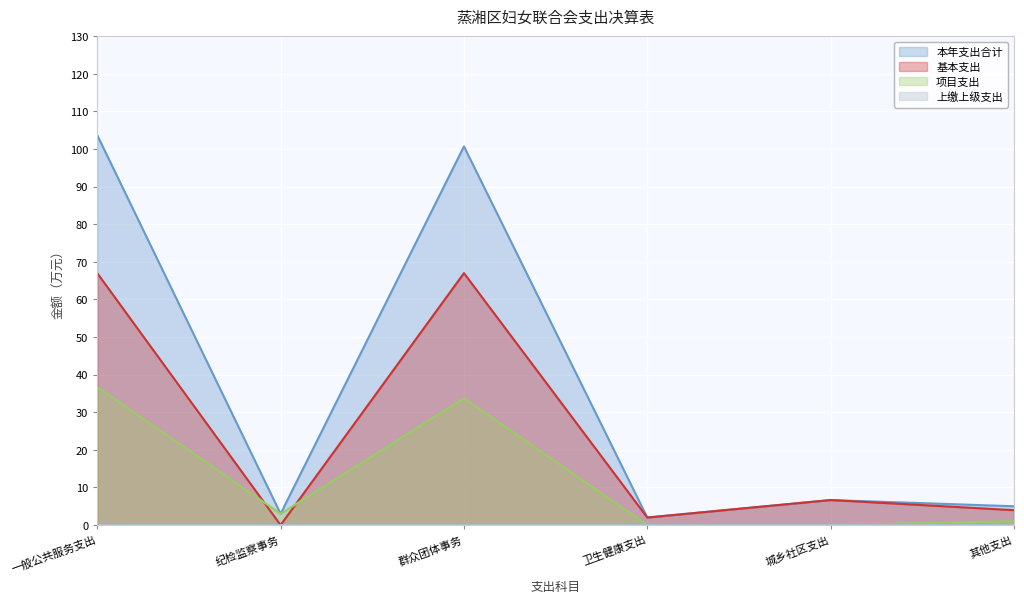

At how many categories does at least one series exceed 57?

2